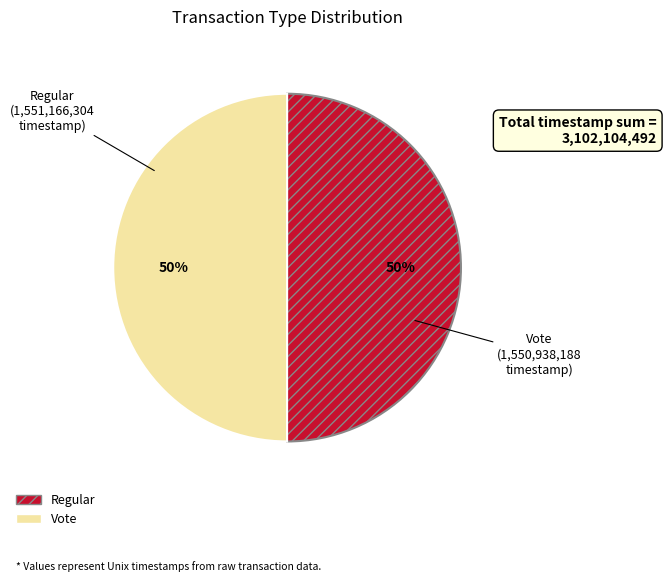

What is the ratio of the value at Vote to the value at Regular?

1.0